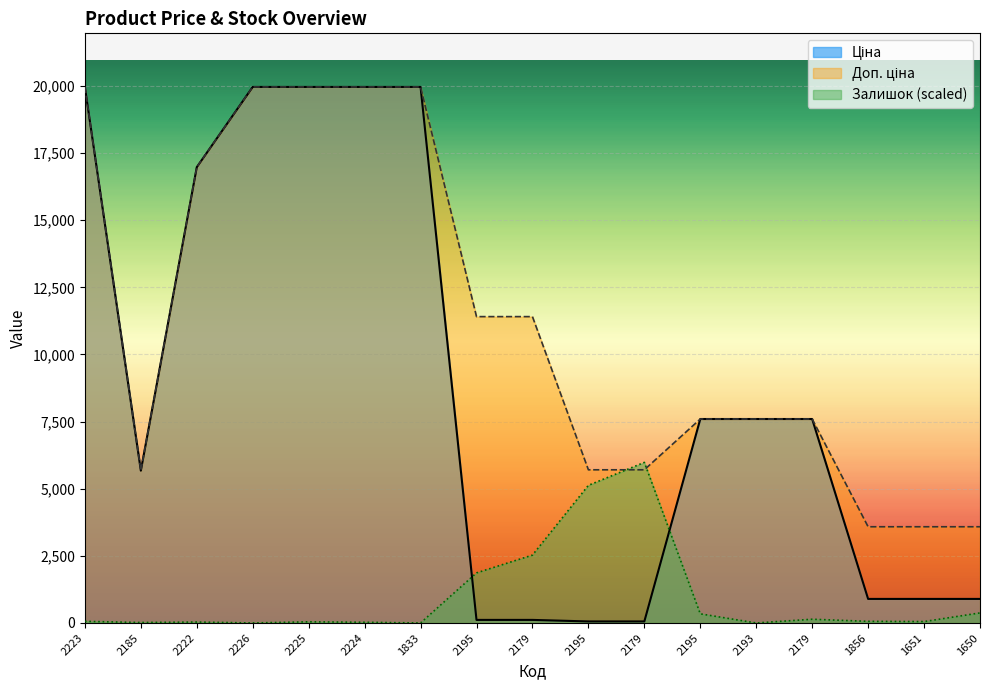

How many data points in Залишок are less than 61?

8